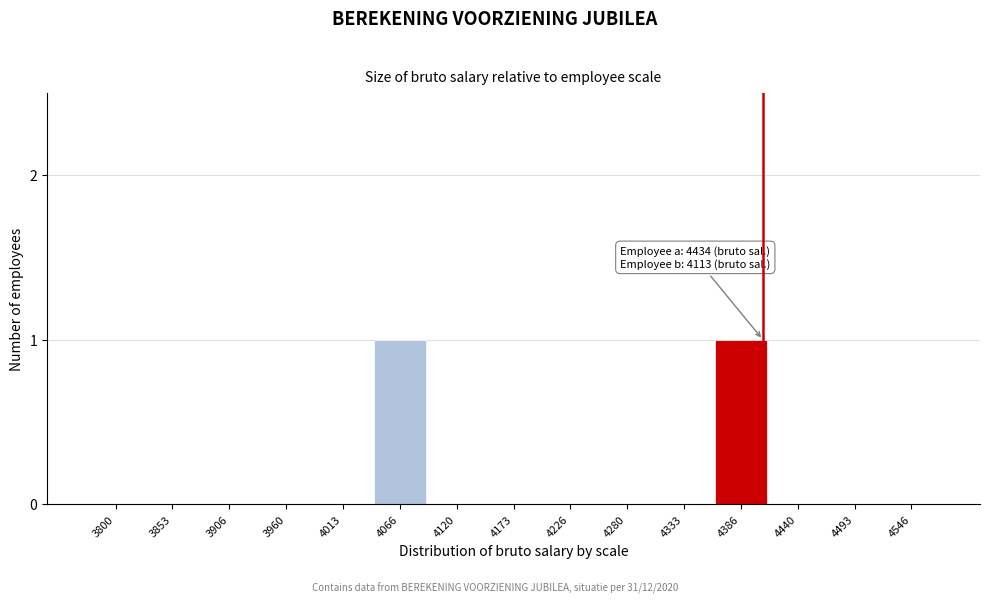

Reading left to right, what are all the values shown in this chart?

3800=0	3853=0	3906=0	3960=0	4013=0	4066=1	4120=0	4173=0	4226=0	4280=0	4333=0	4386=1	4440=0	4493=0	4546=0